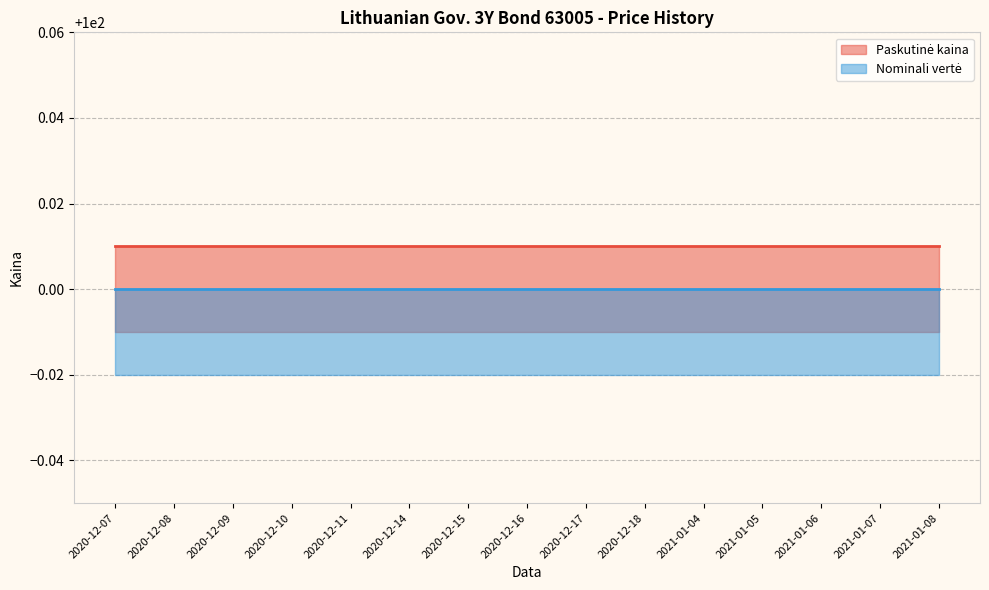

Reading right to left, transcribe all the data shown in this chart.

Paskutinė kaina: 2021-01-08=100.0	2021-01-07=100.0	2021-01-06=100.0	2021-01-05=100.0	2021-01-04=100.0	2020-12-18=100.0	2020-12-17=100.0	2020-12-16=100.0	2020-12-15=100.0	2020-12-14=100.0	2020-12-11=100.0	2020-12-10=100.0	2020-12-09=100.0	2020-12-08=100.0	2020-12-07=100.0
Nominali vertė: 2021-01-08=100.0	2021-01-07=100.0	2021-01-06=100.0	2021-01-05=100.0	2021-01-04=100.0	2020-12-18=100.0	2020-12-17=100.0	2020-12-16=100.0	2020-12-15=100.0	2020-12-14=100.0	2020-12-11=100.0	2020-12-10=100.0	2020-12-09=100.0	2020-12-08=100.0	2020-12-07=100.0